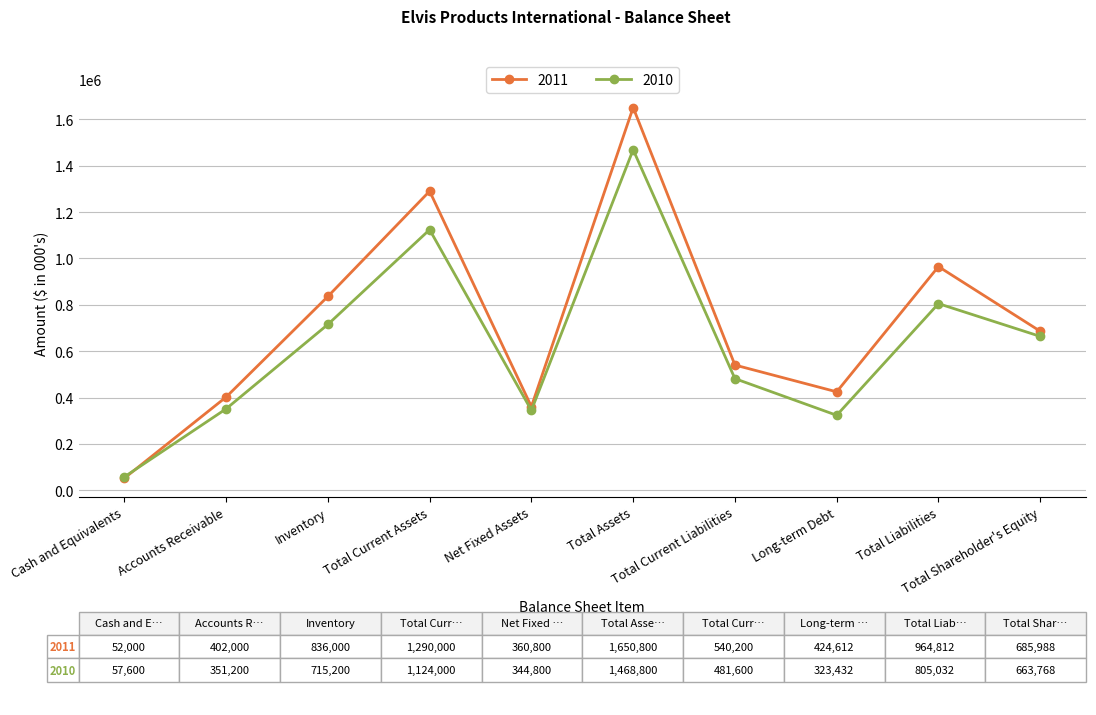

How many intersections are there between 2010 and 2011?

1